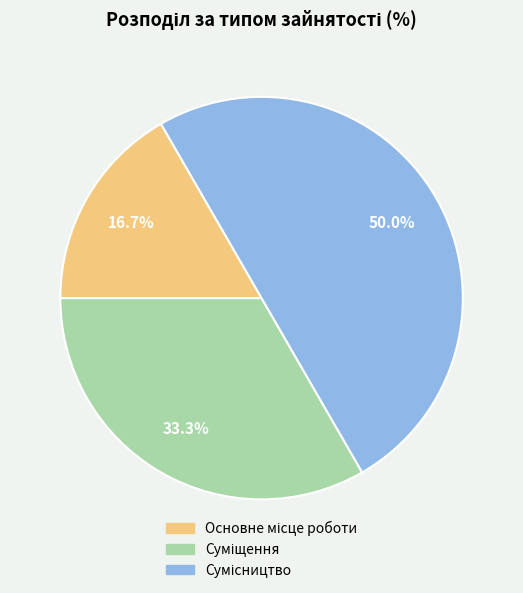

True or false: Сумісництво accounts for 50% of the total.

True